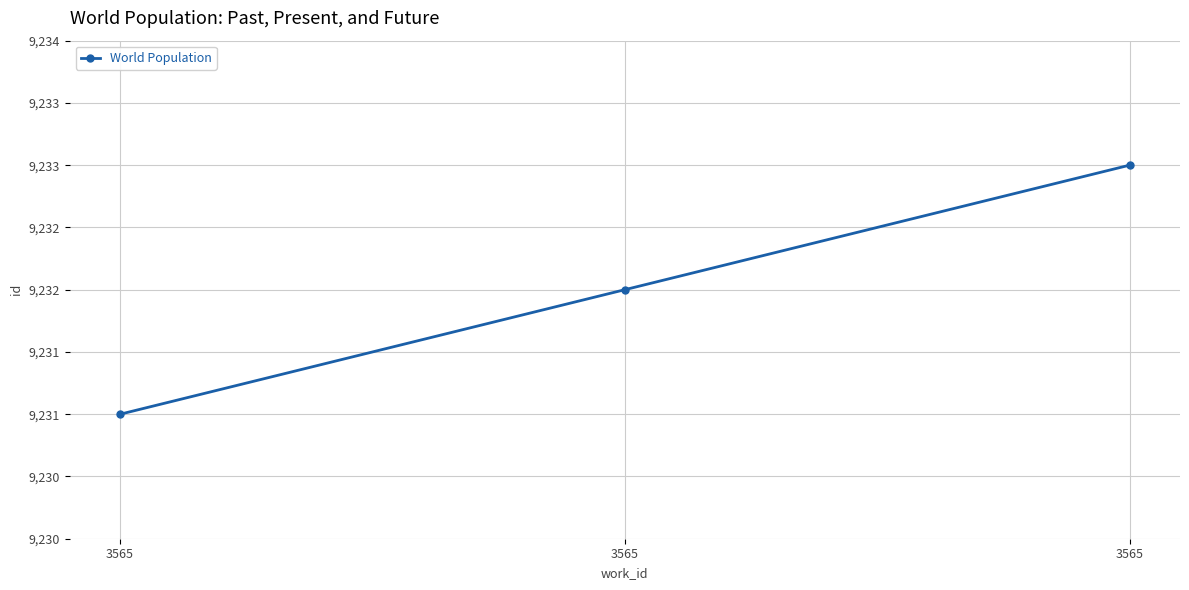

Does the chart have visible grid lines?

Yes